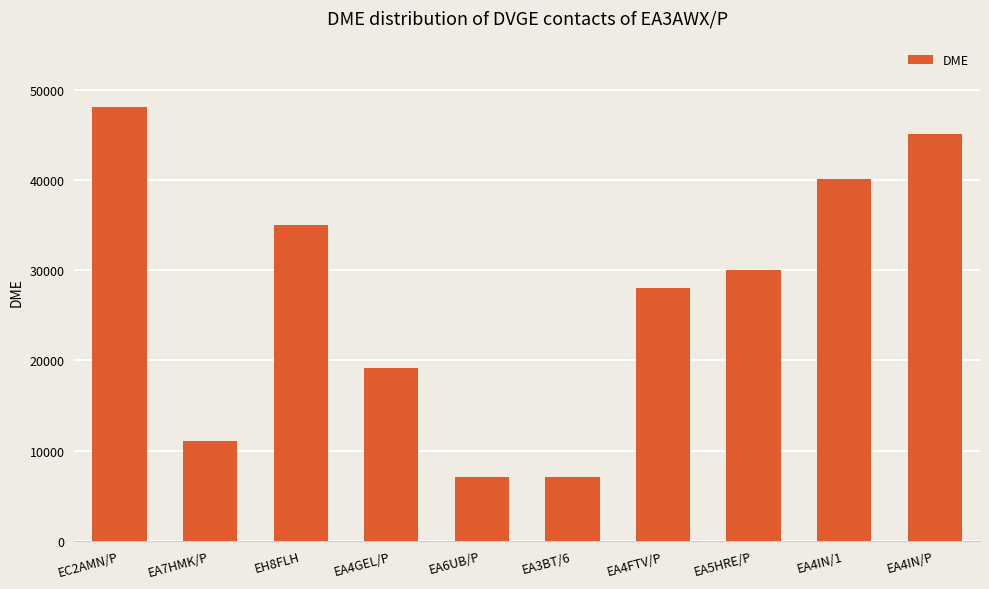

What is the ratio of the value at EA6UB/P to the value at EC2AMN/P?

0.1